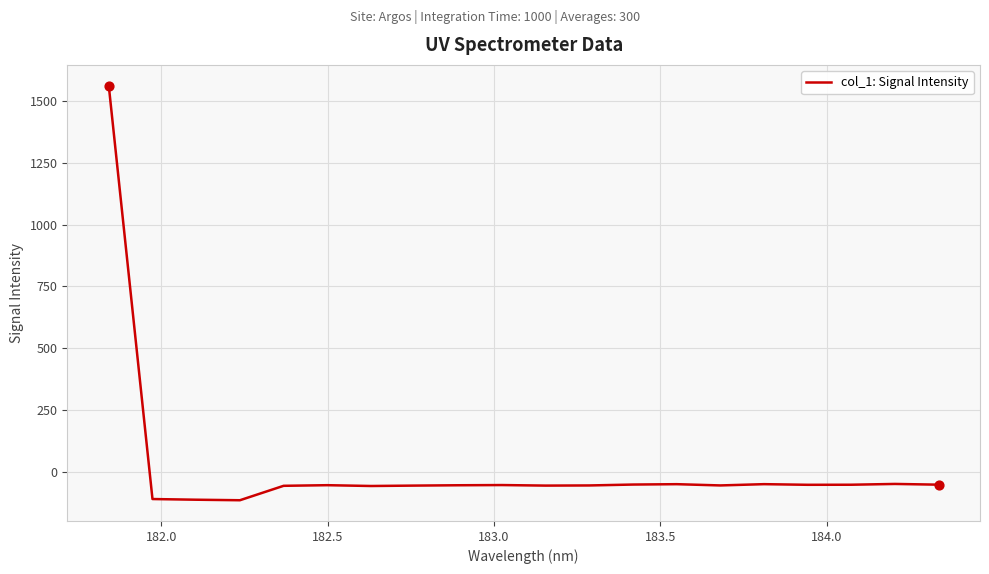

What is the minimum value shown in the chart?

-115.2